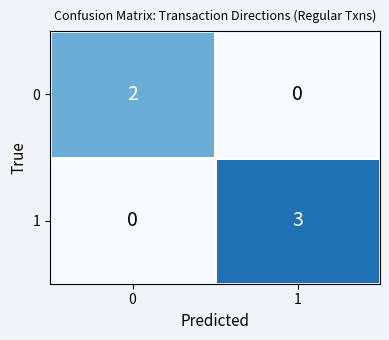

List the series in order of their peak value, lowest first.

0, 1